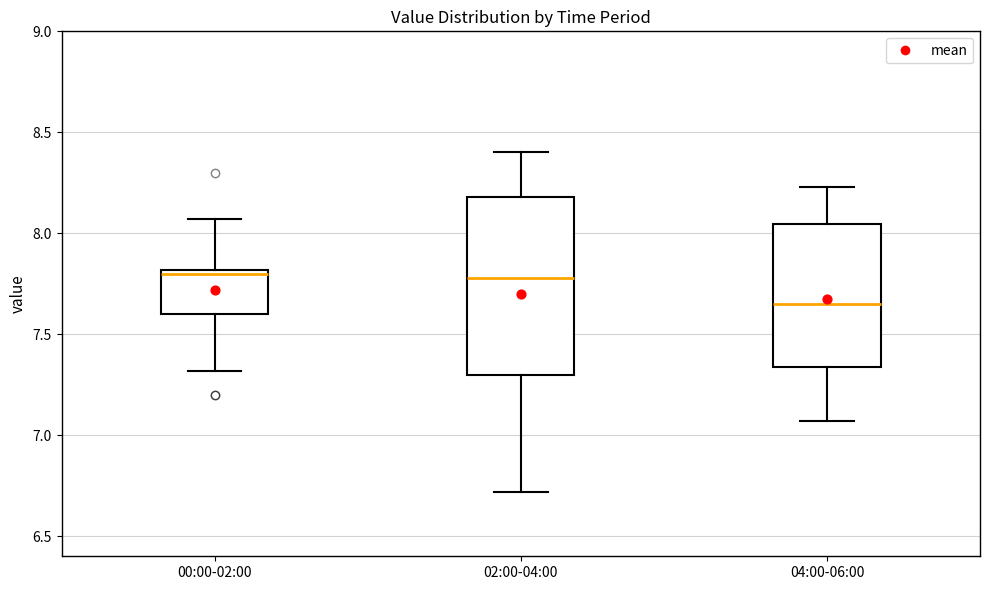

Which box has the lowest median line?

04:00-06:00